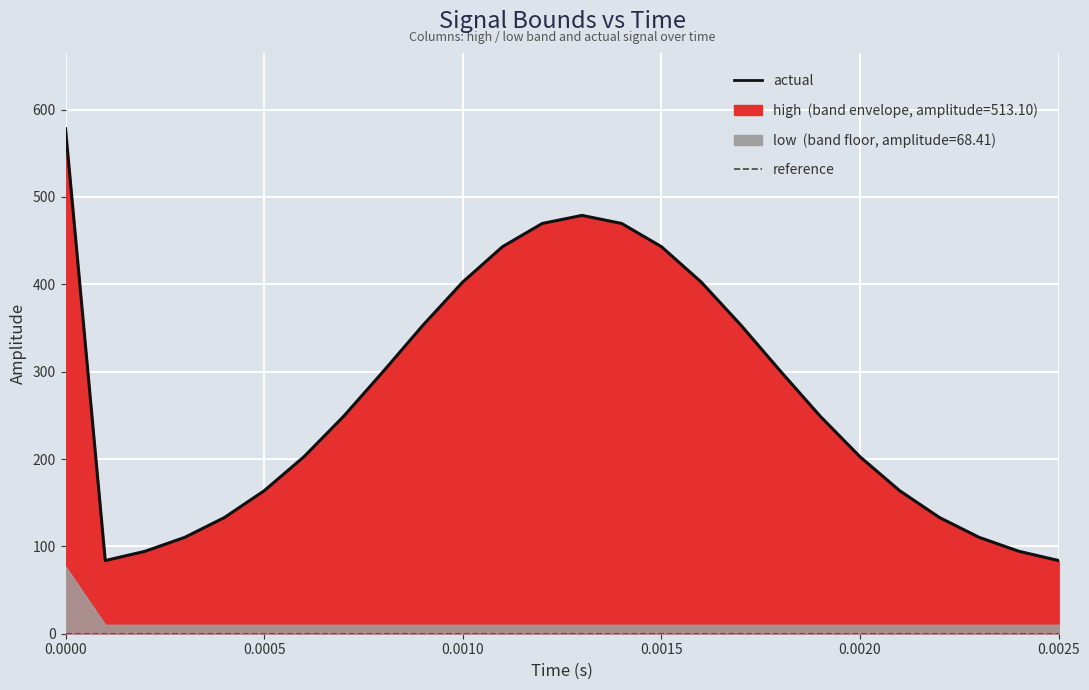

True or false: reference and actual intersect in this chart.

False